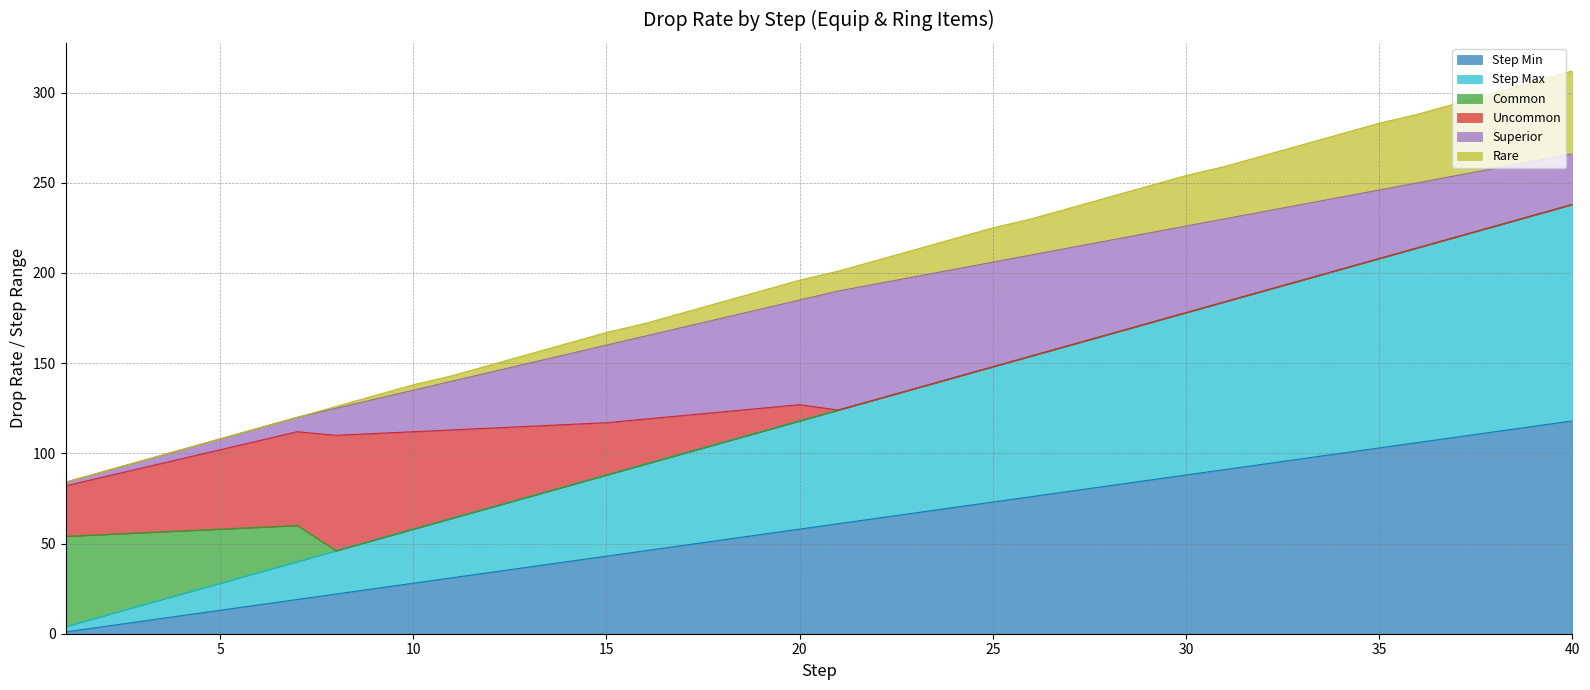

At which label does Step Min first exceed 61?

22